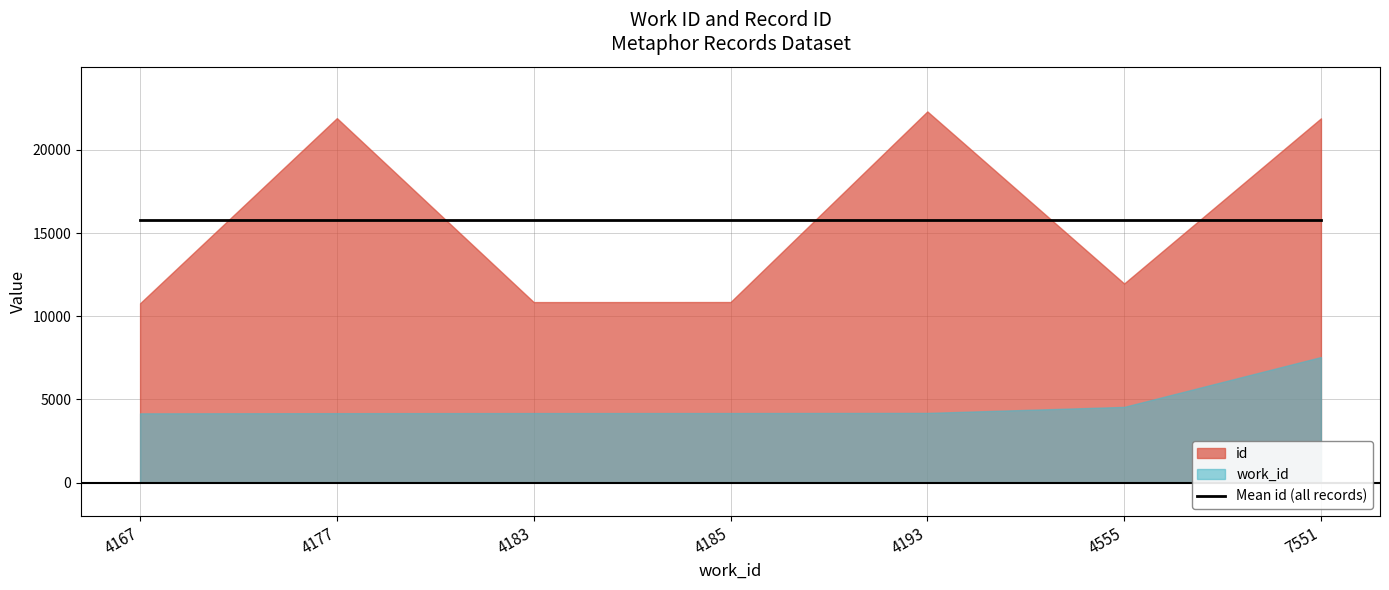

Count the number of data series in this chart.

2